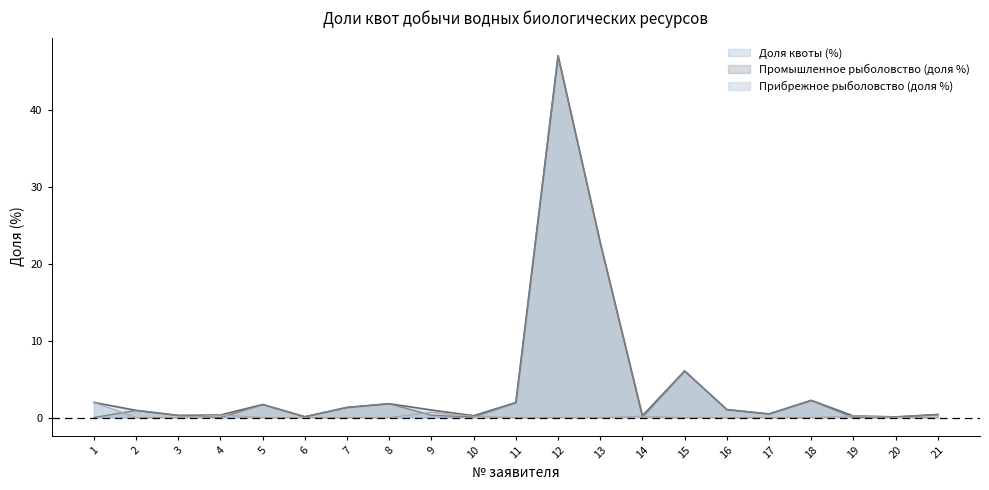

How many values in the Промышленное рыболовство (доля %) series exceed 0?

18